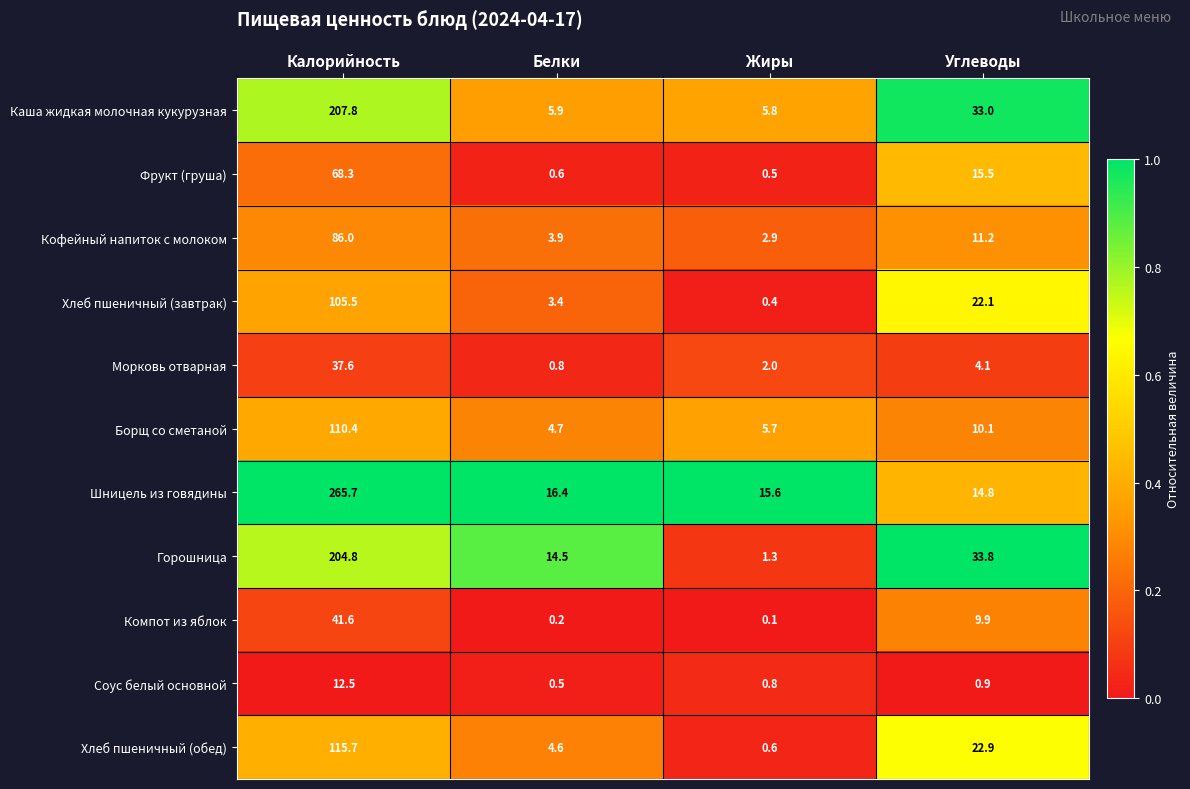

Which category has the lowest value across all series?

Жиры